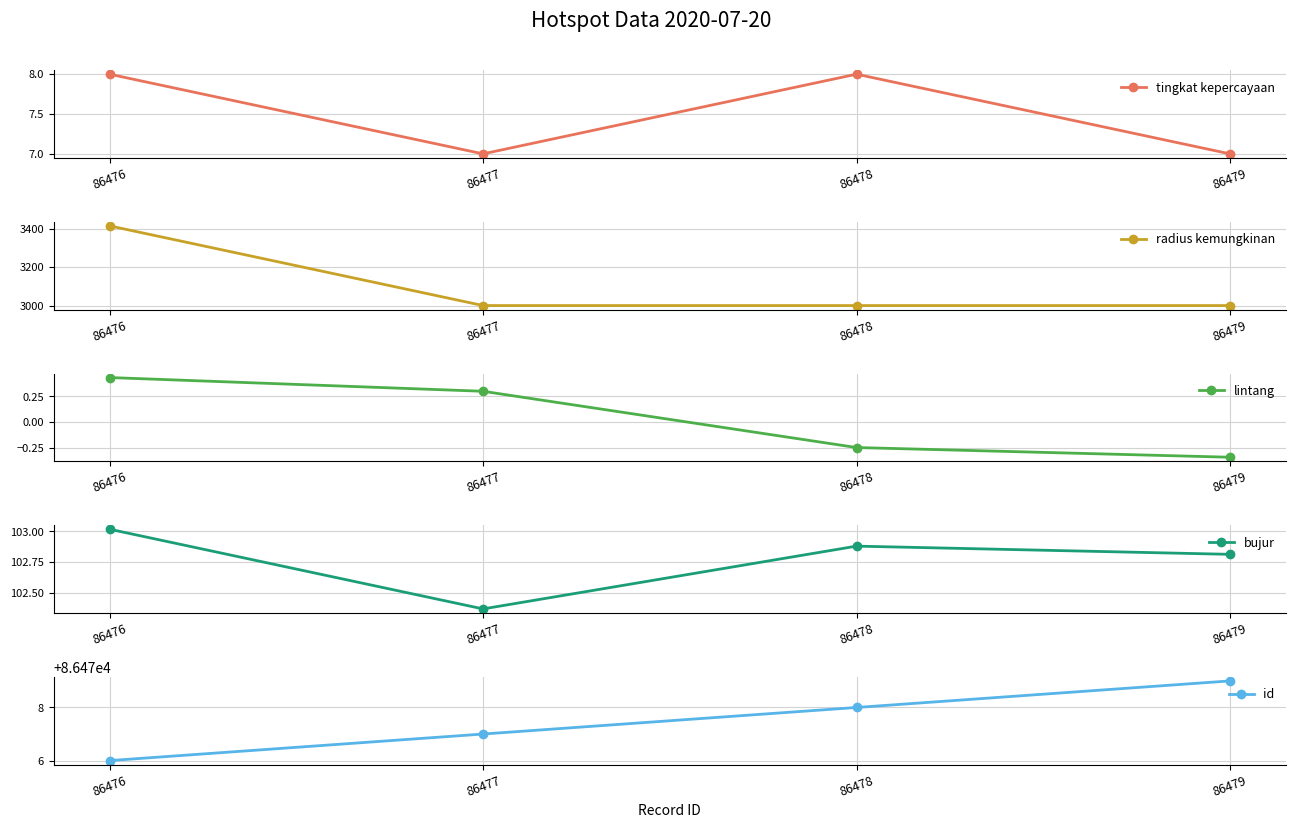

What are all the series names shown in the legend?

tingkat kepercayaan, radius kemungkinan, lintang, bujur, id